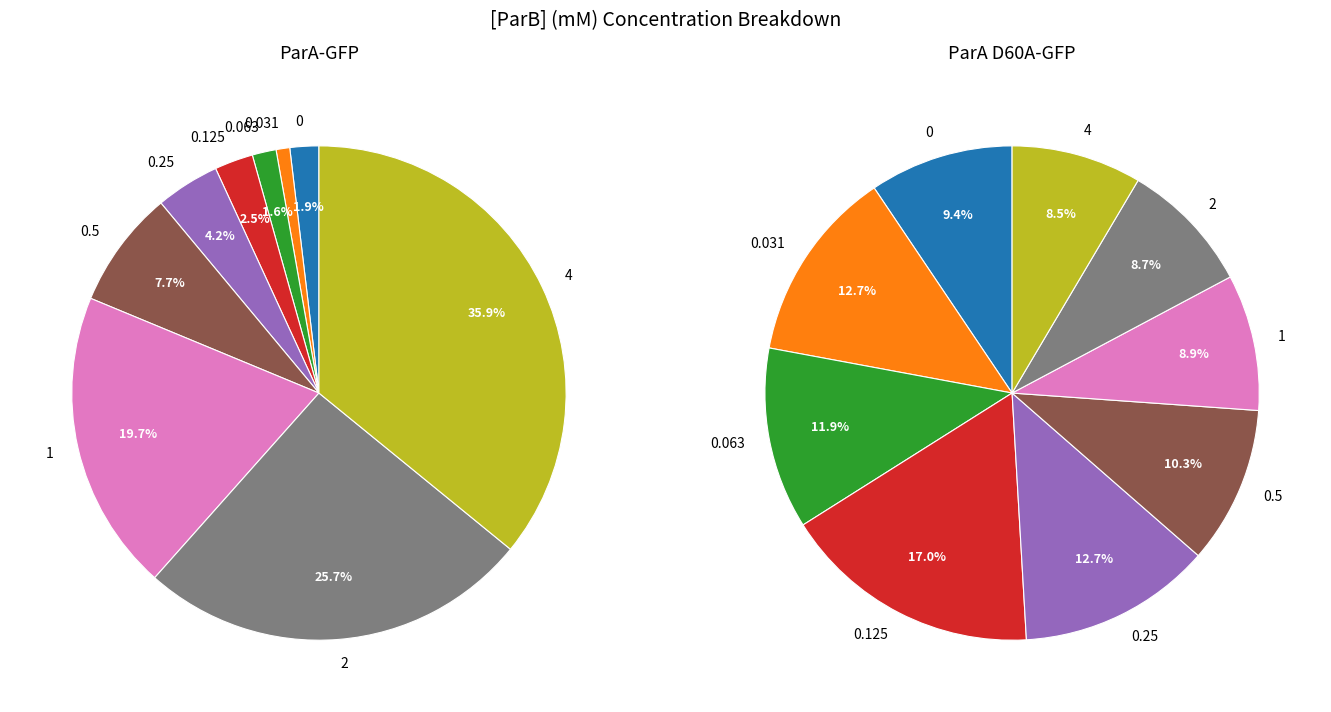

Do 4 and 0 together represent more than half of the pie?

No